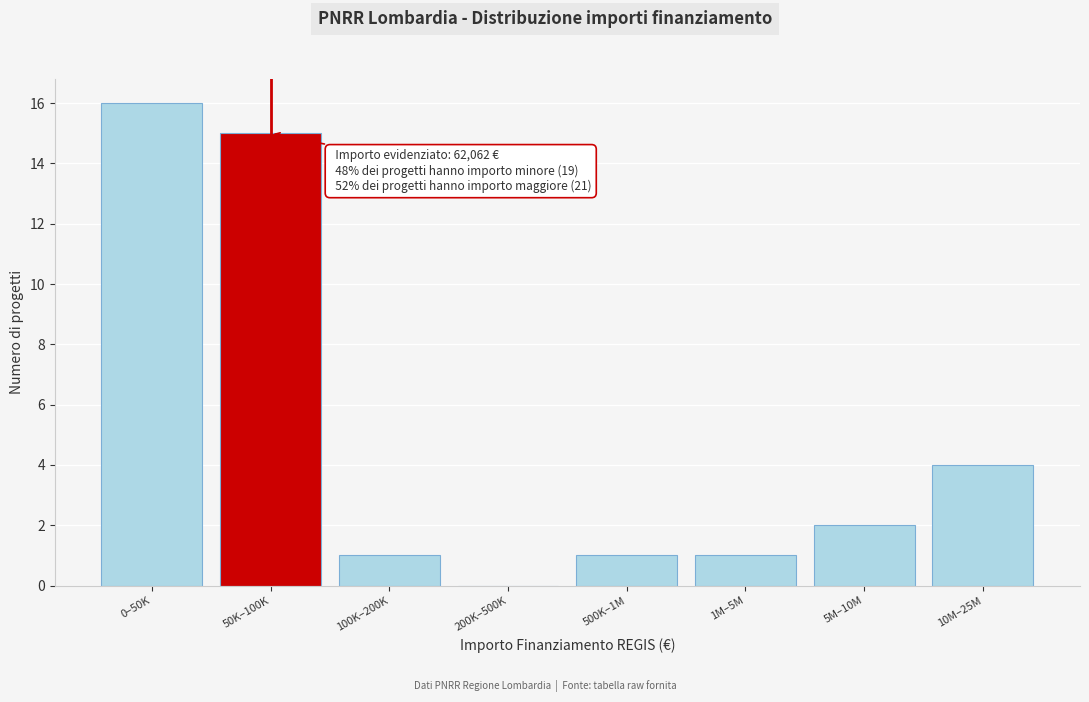

Reading left to right, extract all data points from this chart.

0–50K=16	50K–100K=15	100K–200K=1	200K–500K=0	500K–1M=1	1M–5M=1	5M–10M=2	10M–25M=4